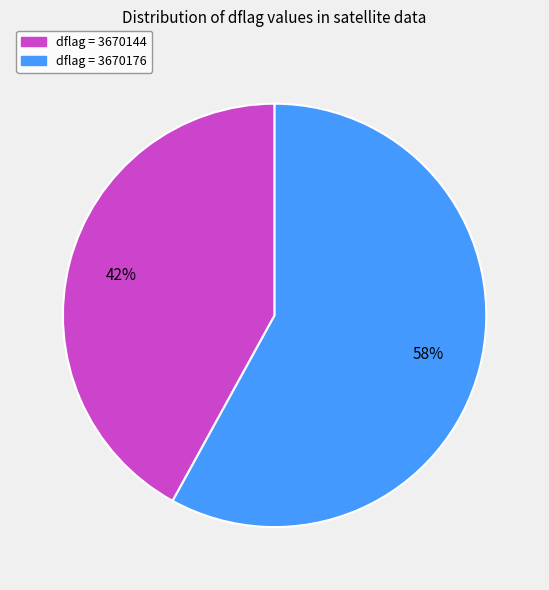

To the nearest percent, what is the difference between the largest and smallest slice percentages?

16%